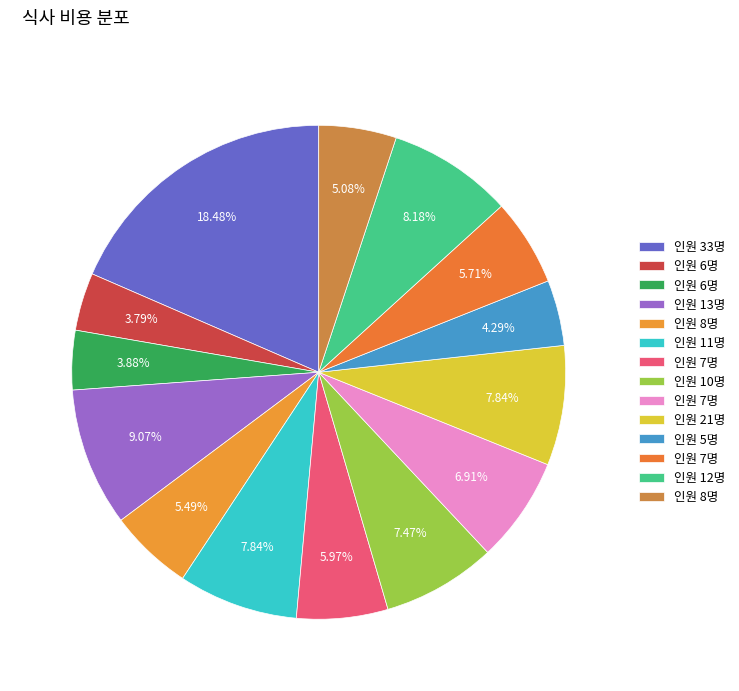

Count the number of slices in the pie.

14